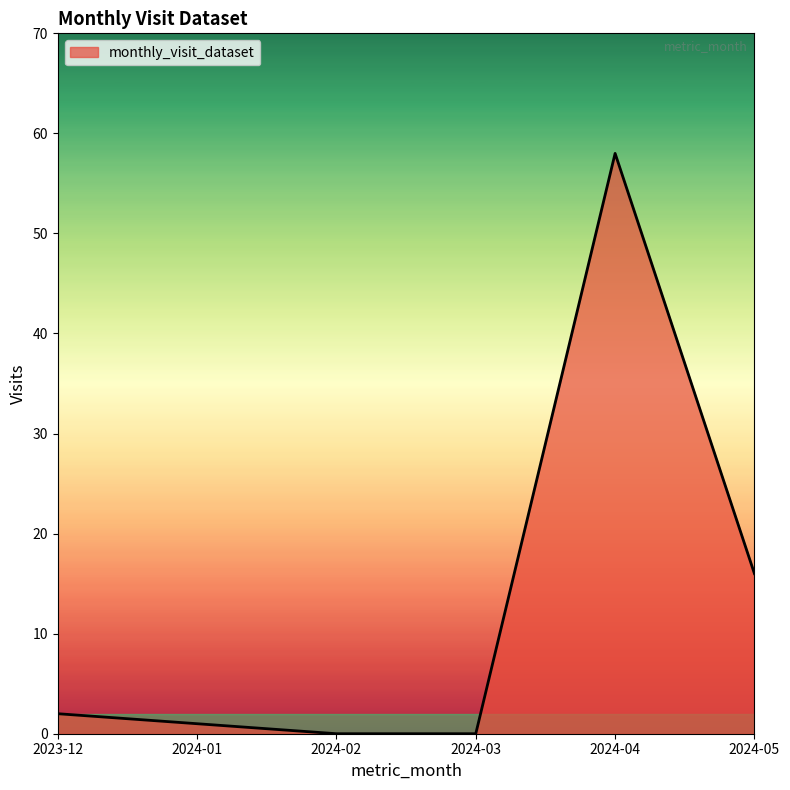

Reading left to right, what are all the values shown in this chart?

2	1	0	0	58	16